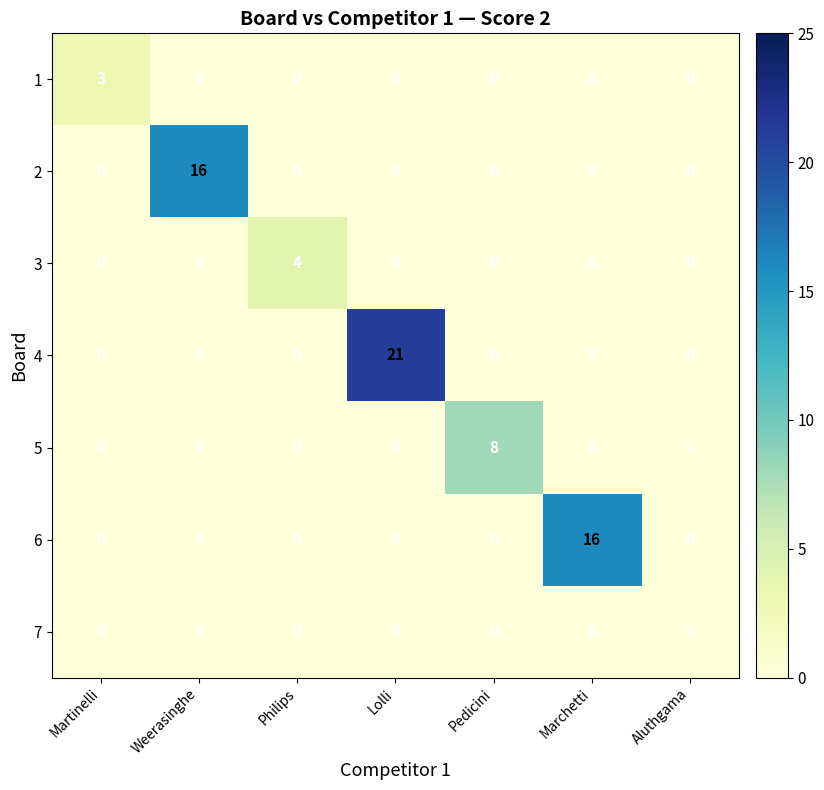

What is the difference between the highest and lowest values at Pedicini?

8